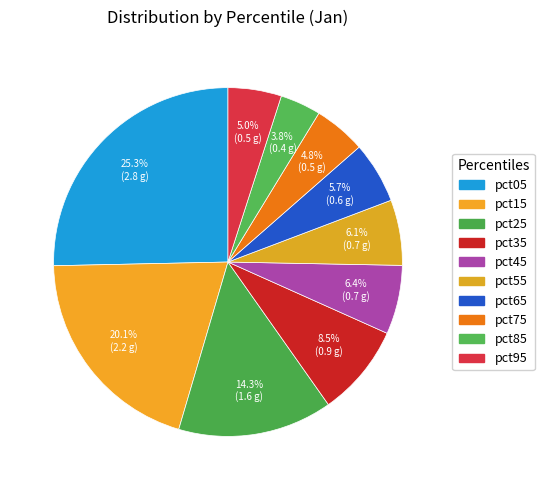

Count the number of slices in the pie.

10